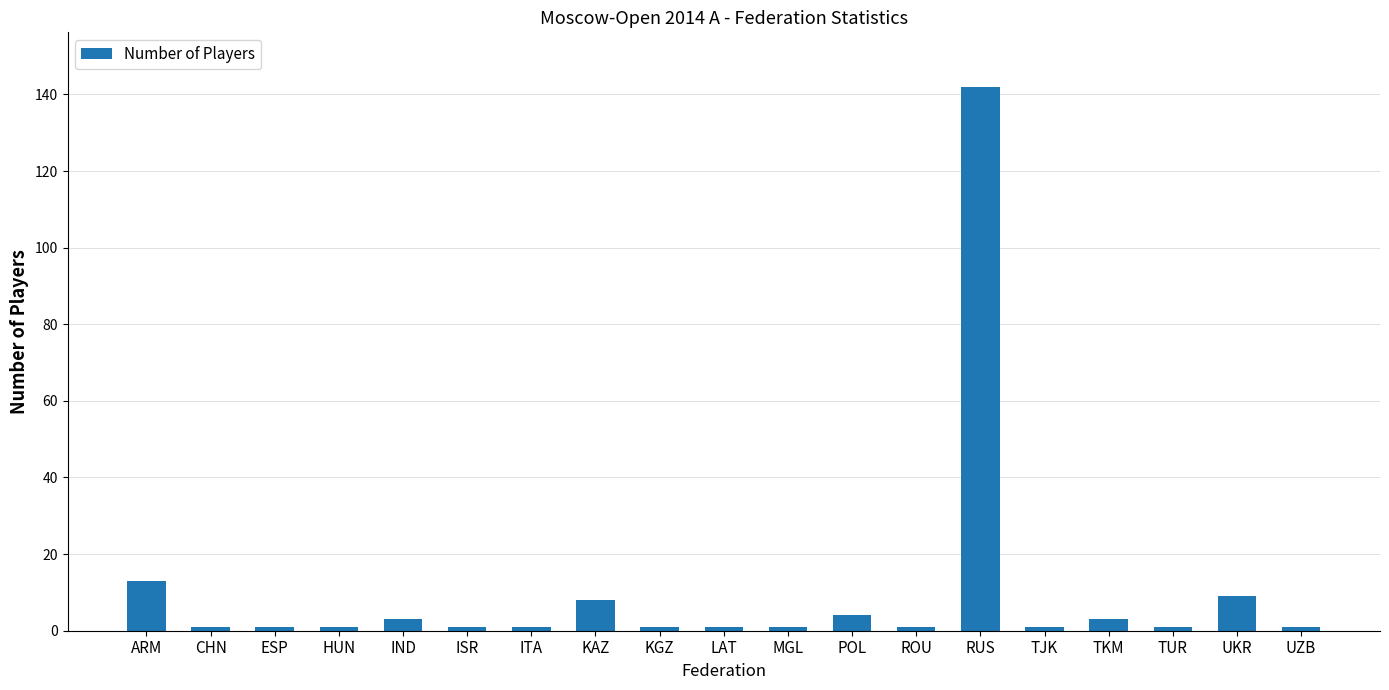

What is the greatest value displayed?

142